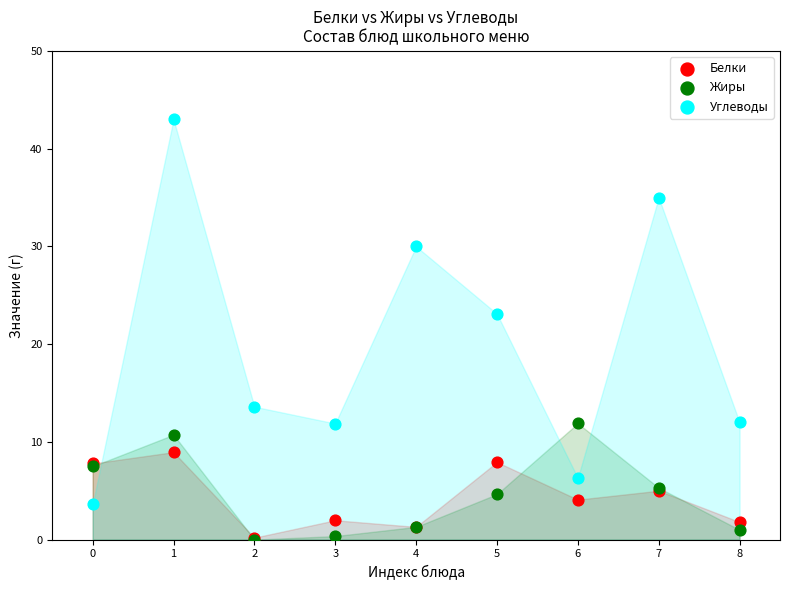

Across all series, what Y value is closest to 21?

23.1